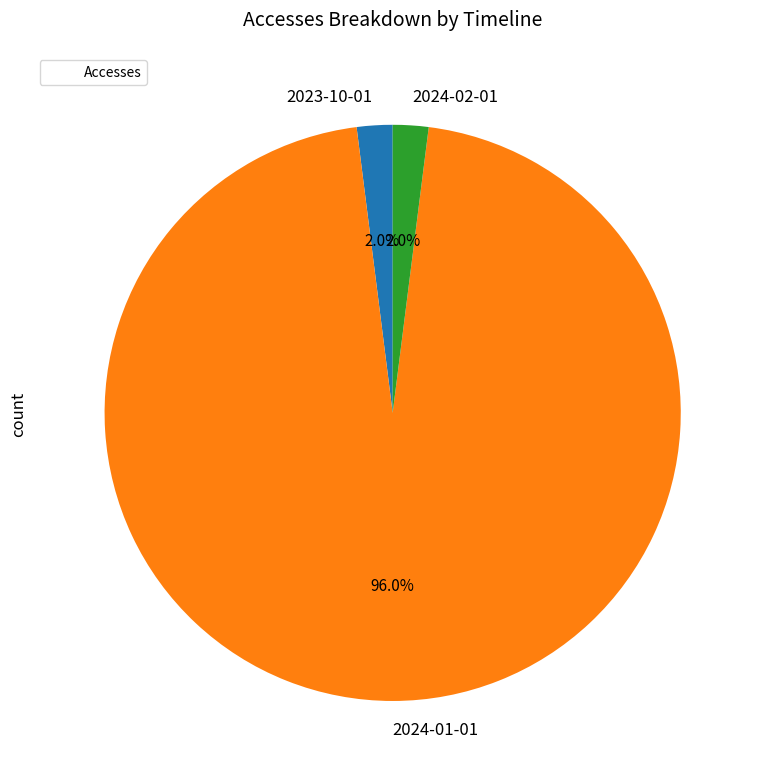

What is the largest slice in the pie chart?

2024-01-01